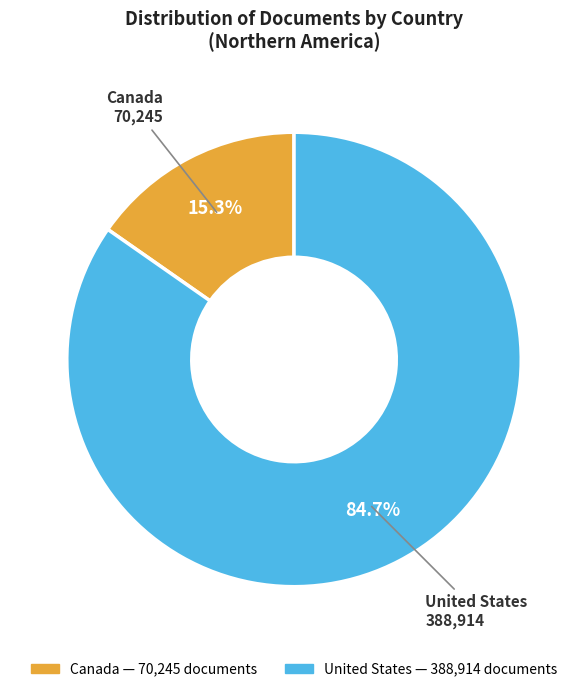

Rank the categories by value from lowest to highest.

Canada, United States